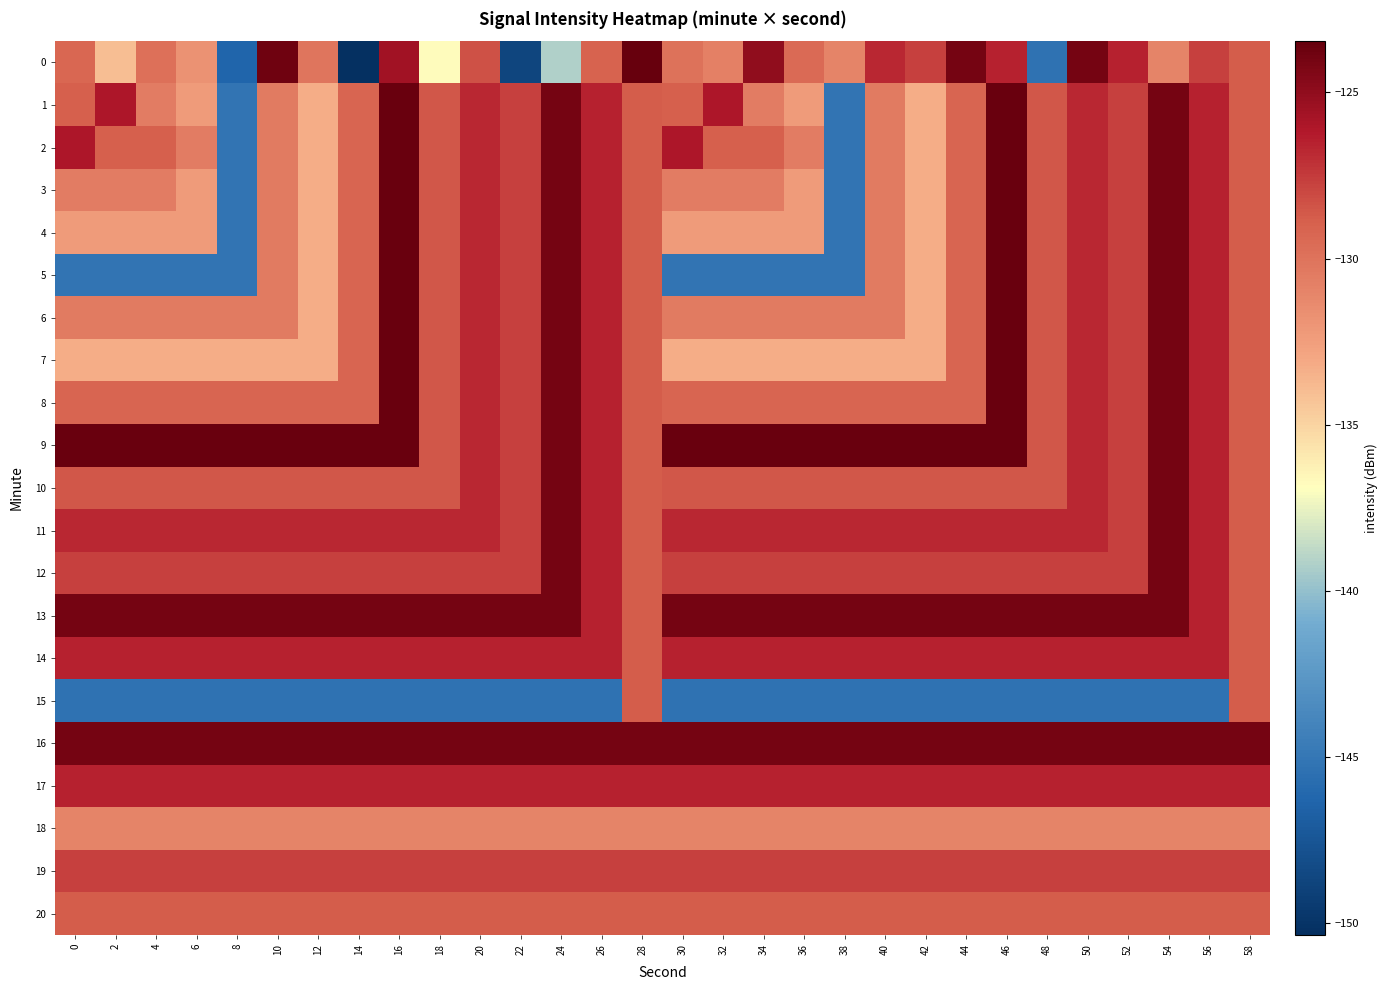

Rank the series at 8 from lowest to highest value.

0, 15, 1, 2, 3, 4, 5, 7, 18, 6, 8, 20, 10, 19, 12, 11, 14, 17, 16, 13, 9